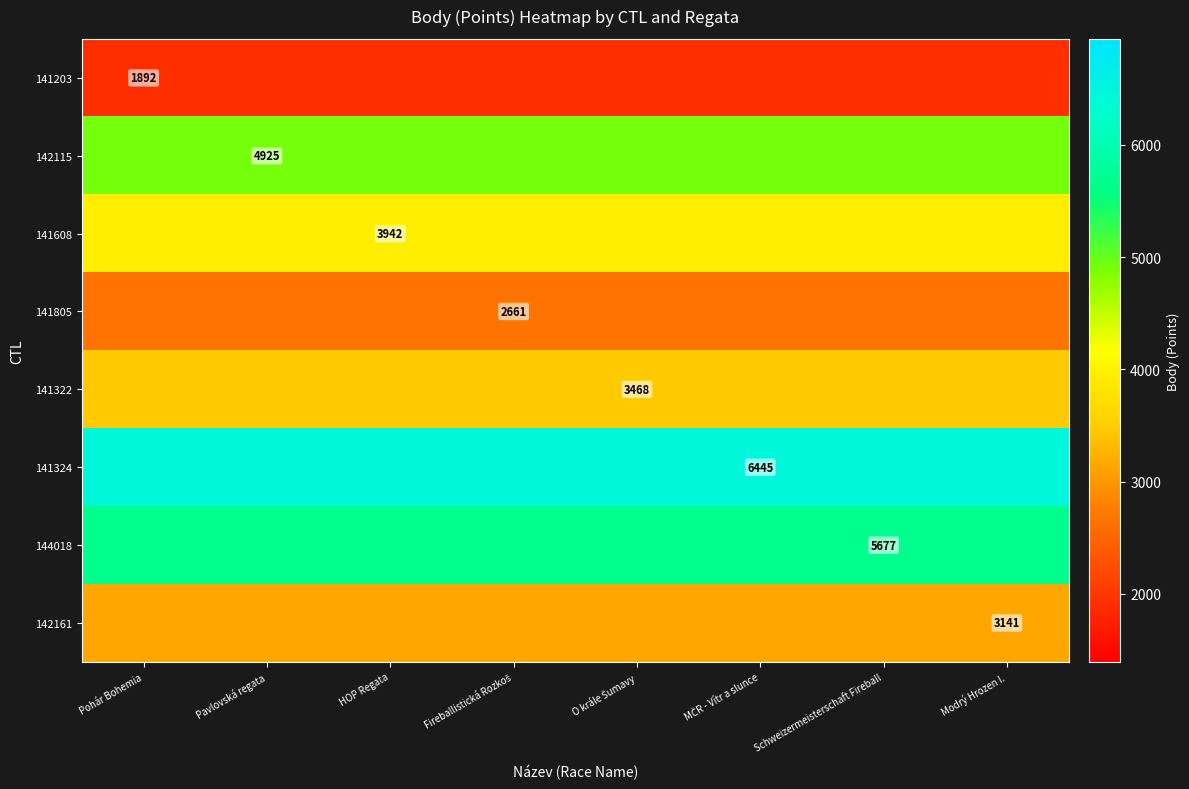

Which category has the lowest value across all series?

Pohár Bohemia